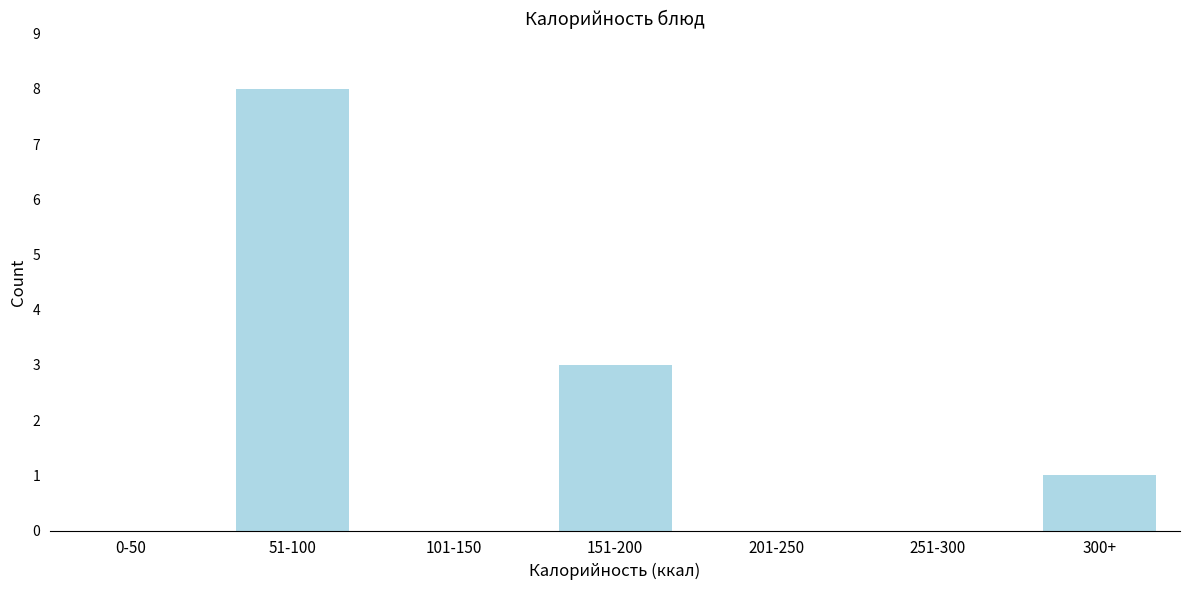

Reading left to right, extract all data points from this chart.

0-50=0	51-100=8	101-150=0	151-200=3	201-250=0	251-300=0	300+=1